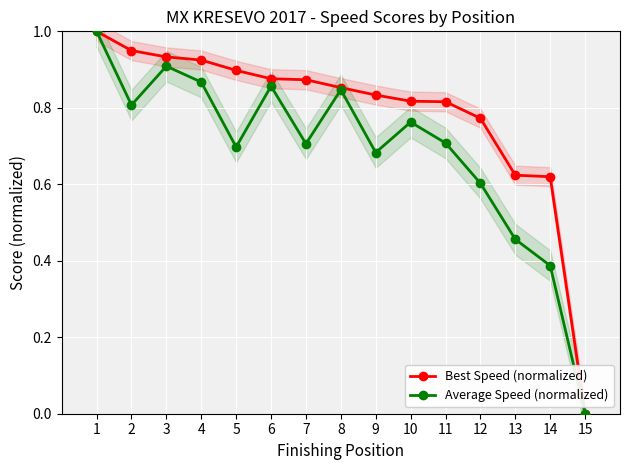

How many lines are shown in the chart?

2